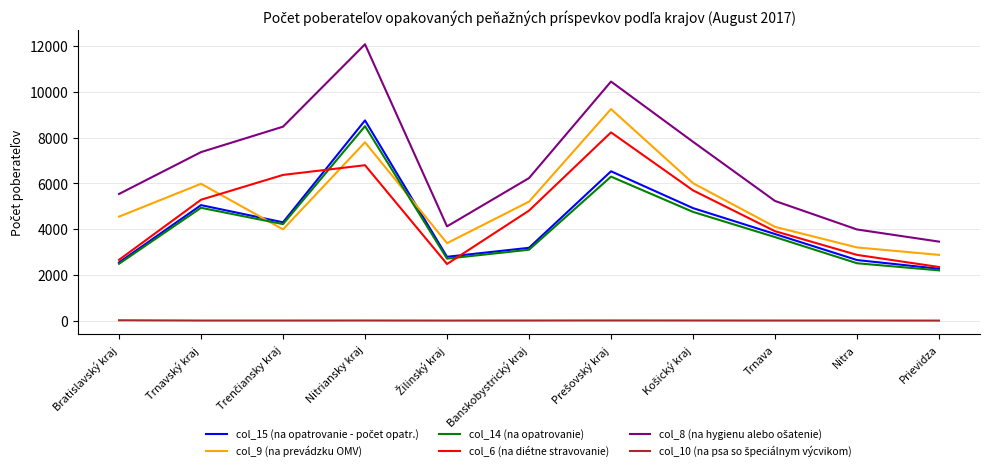

Is it true that col_9 (na prevádzku OMV) equals 2762 at Trnava?

False